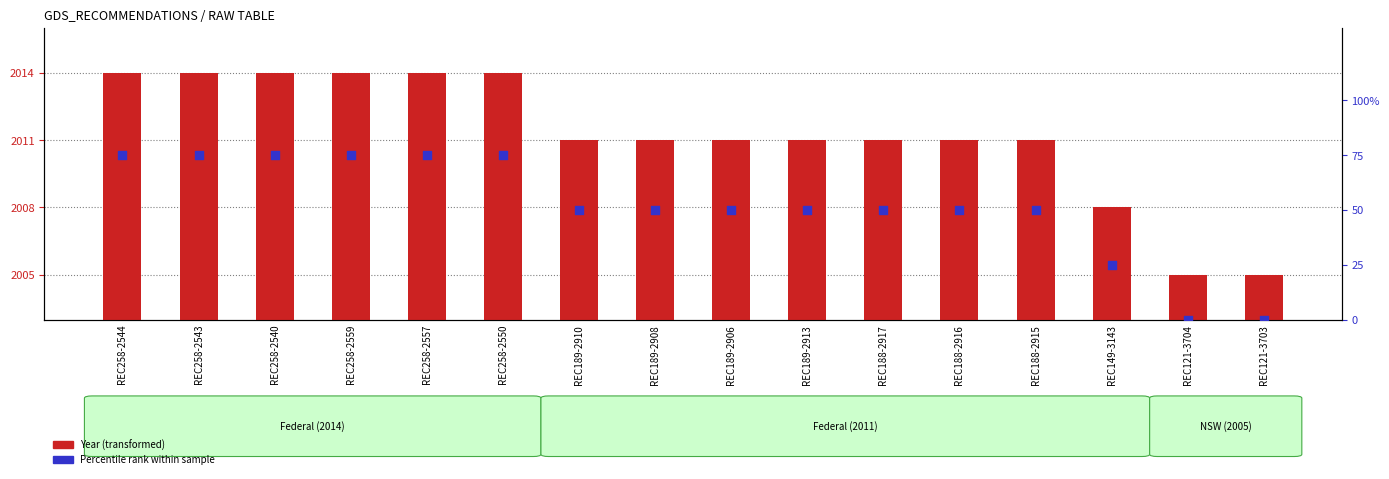

Which series reaches the maximum Y coordinate?

Year